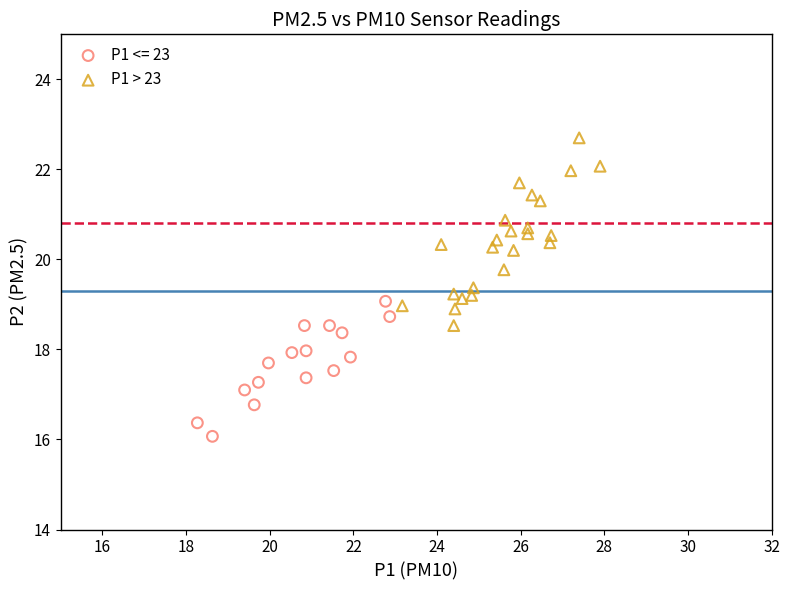

Which series has the largest Y range (max minus min)?

P1 > 23